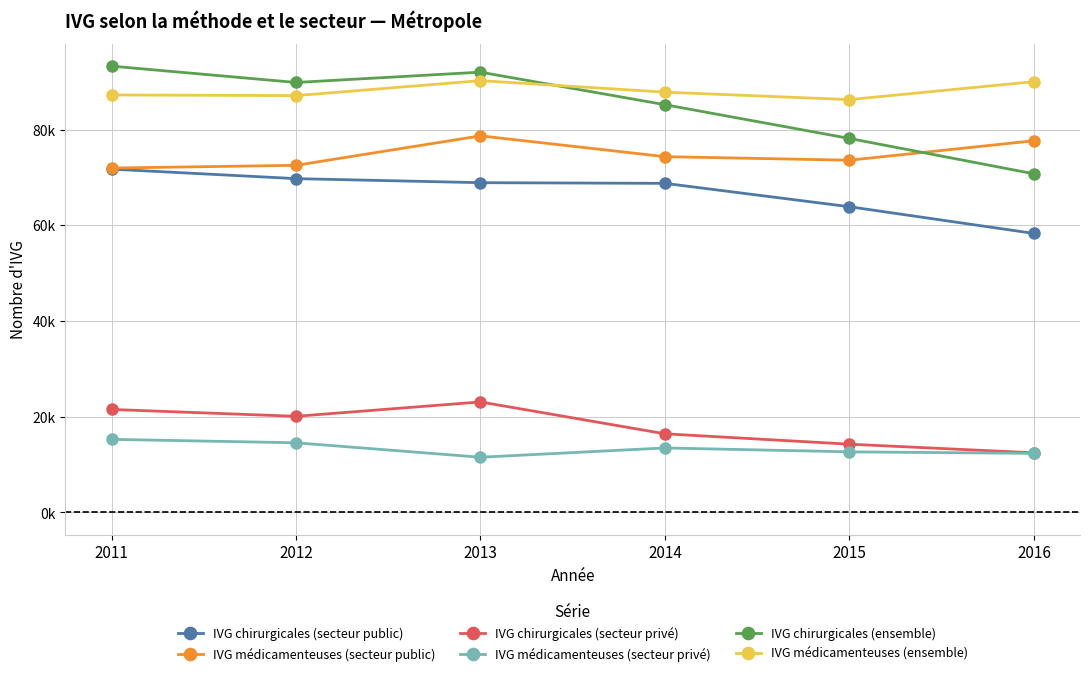

True or false: IVG médicamenteuses (secteur privé) and IVG médicamenteuses (secteur public) cross at least once.

False